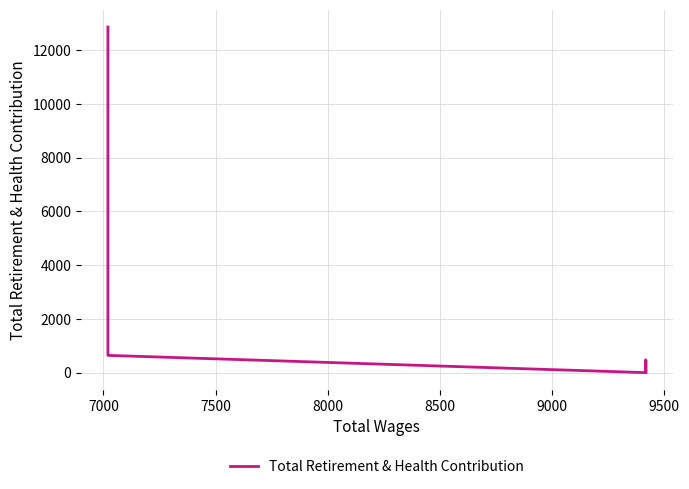

The chart shows a value of 18729 at 8500. True or false?

False